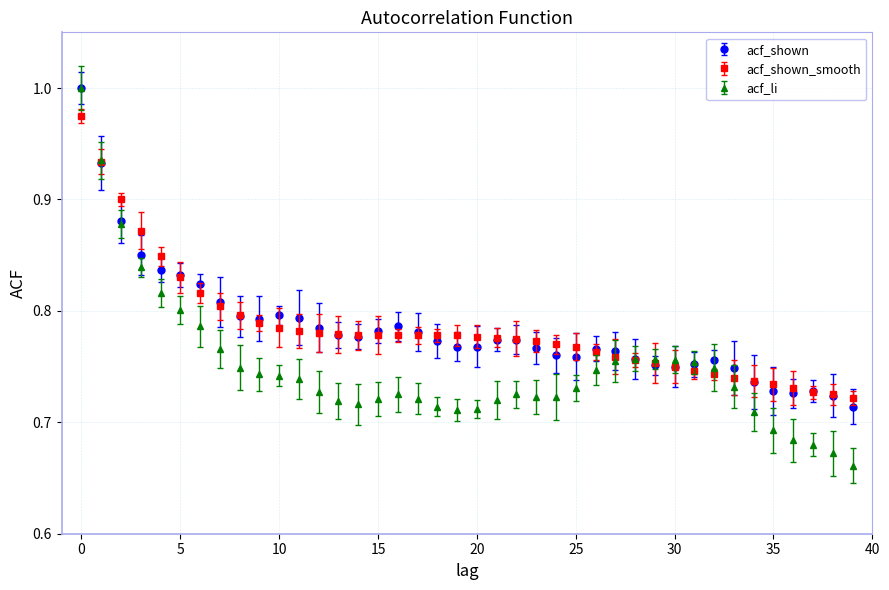

Which series has the largest range (max minus min)?

acf_li